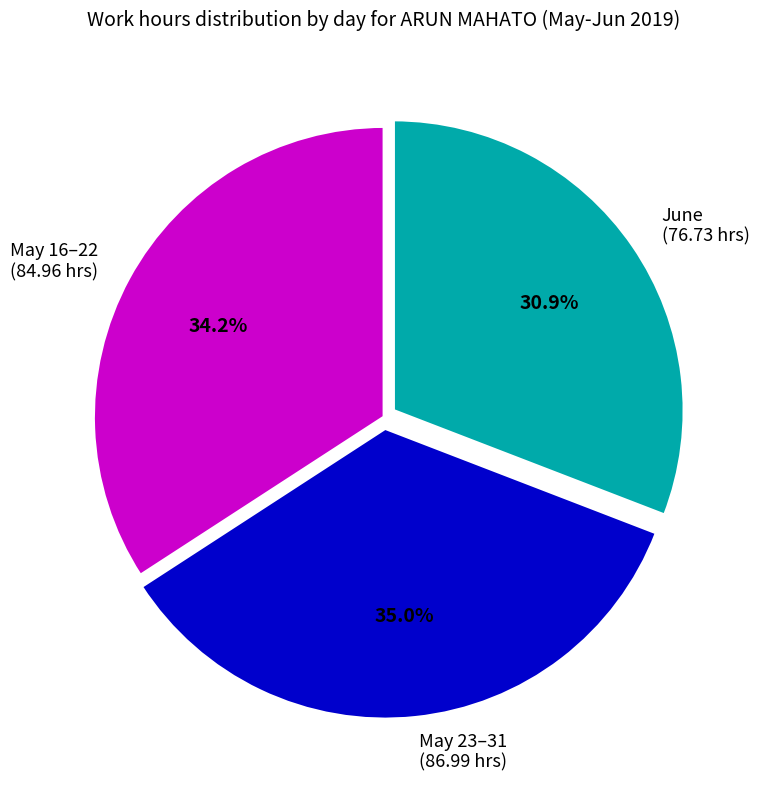

Is June (76.73 hrs) the majority of the pie?

No